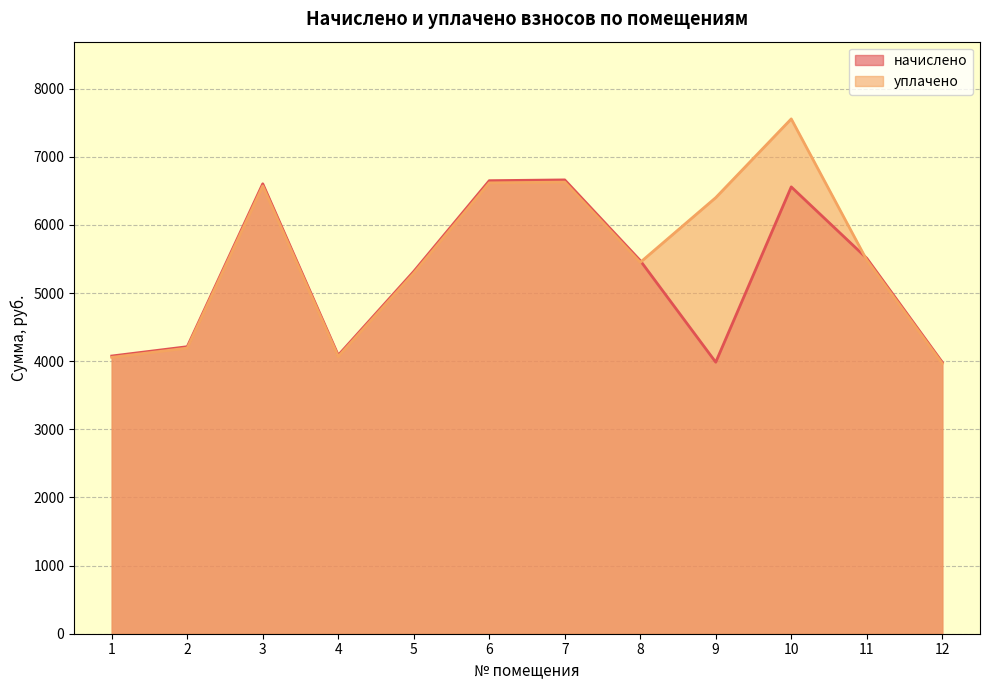

Count the number of data series in this chart.

2